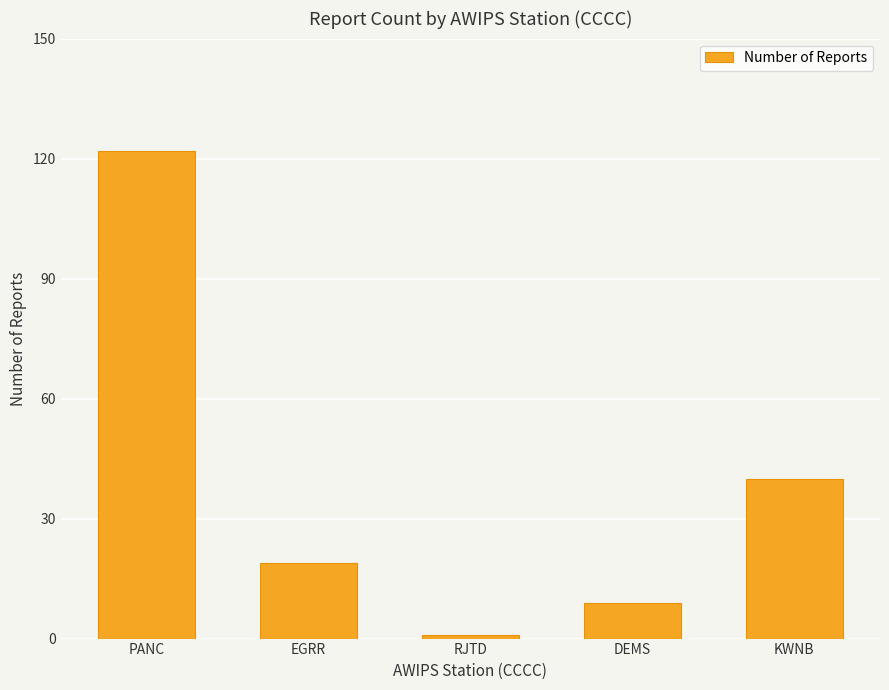

Rank the categories by value from lowest to highest.

RJTD, DEMS, EGRR, KWNB, PANC